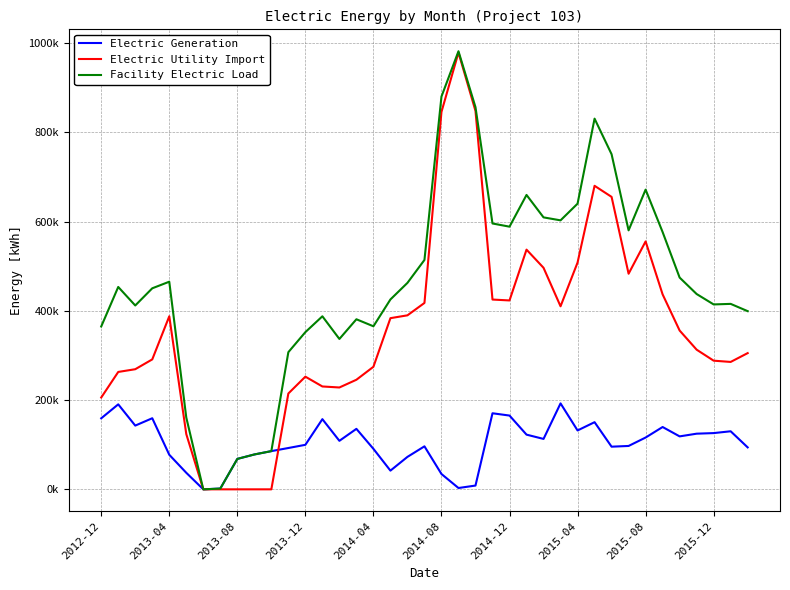

Rank the series by their average value, from lowest to highest.

Electric Generation, Electric Utility Import, Facility Electric Load